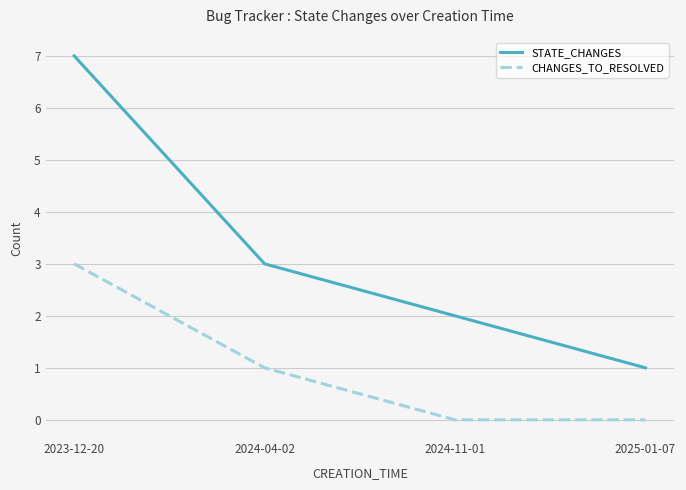

True or false: STATE_CHANGES and CHANGES_TO_RESOLVED intersect in this chart.

False